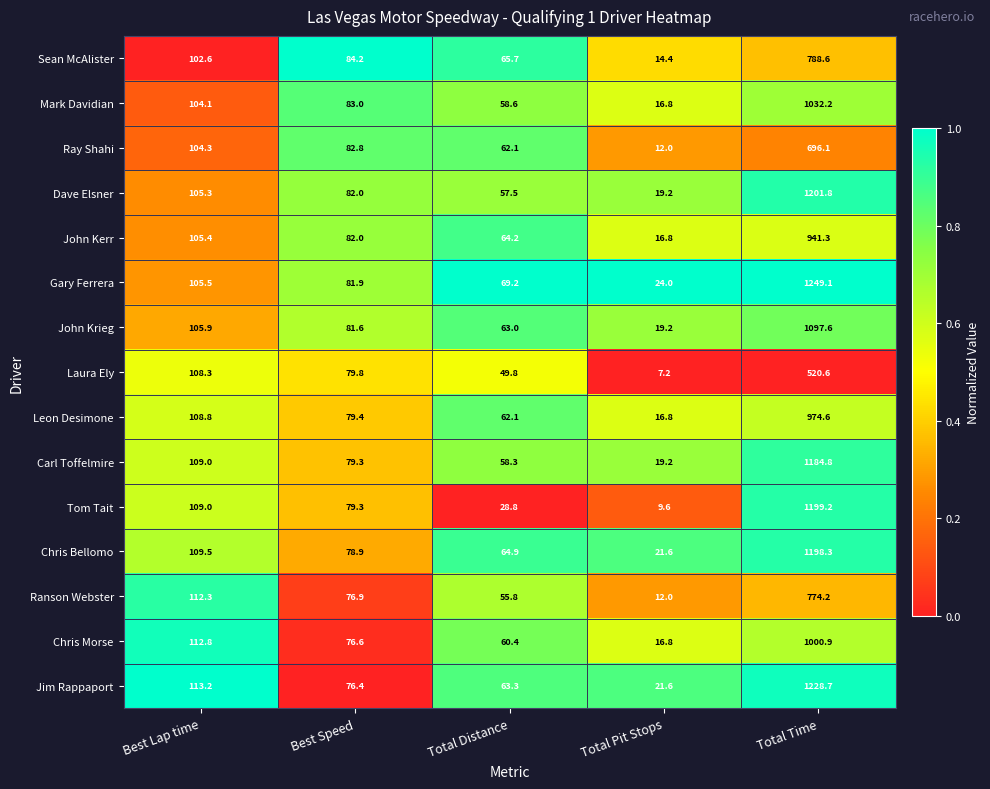

What is the average value of the Jim Rappaport series?

300.6